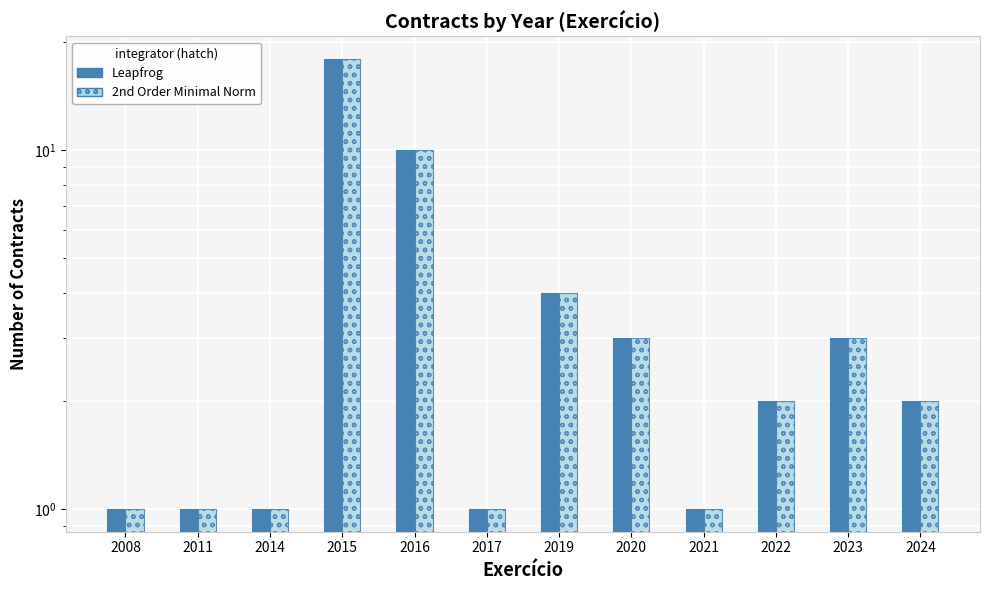

The value of 2nd Order Minimal Norm at 2008 is 1. True or false?

True